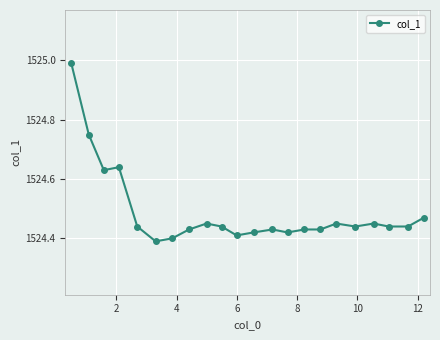

What is the sum of all values?

33538.8